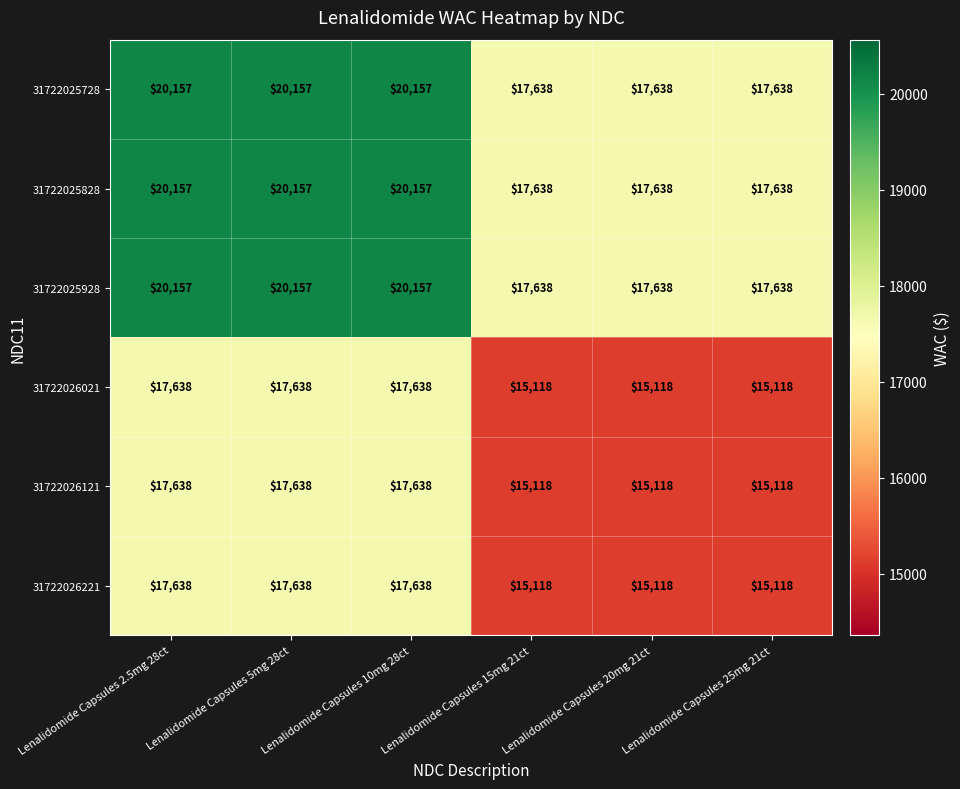

What is the spread (max minus min) of values at Lenalidomide Capsules 25mg 21ct?

2520